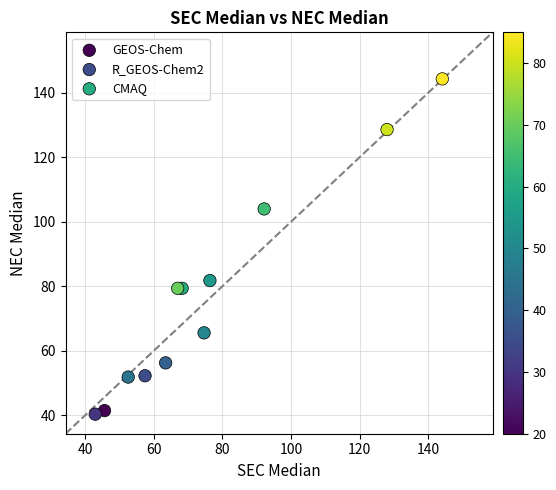

Which series contains the lowest Y value?

GEOS-Chem